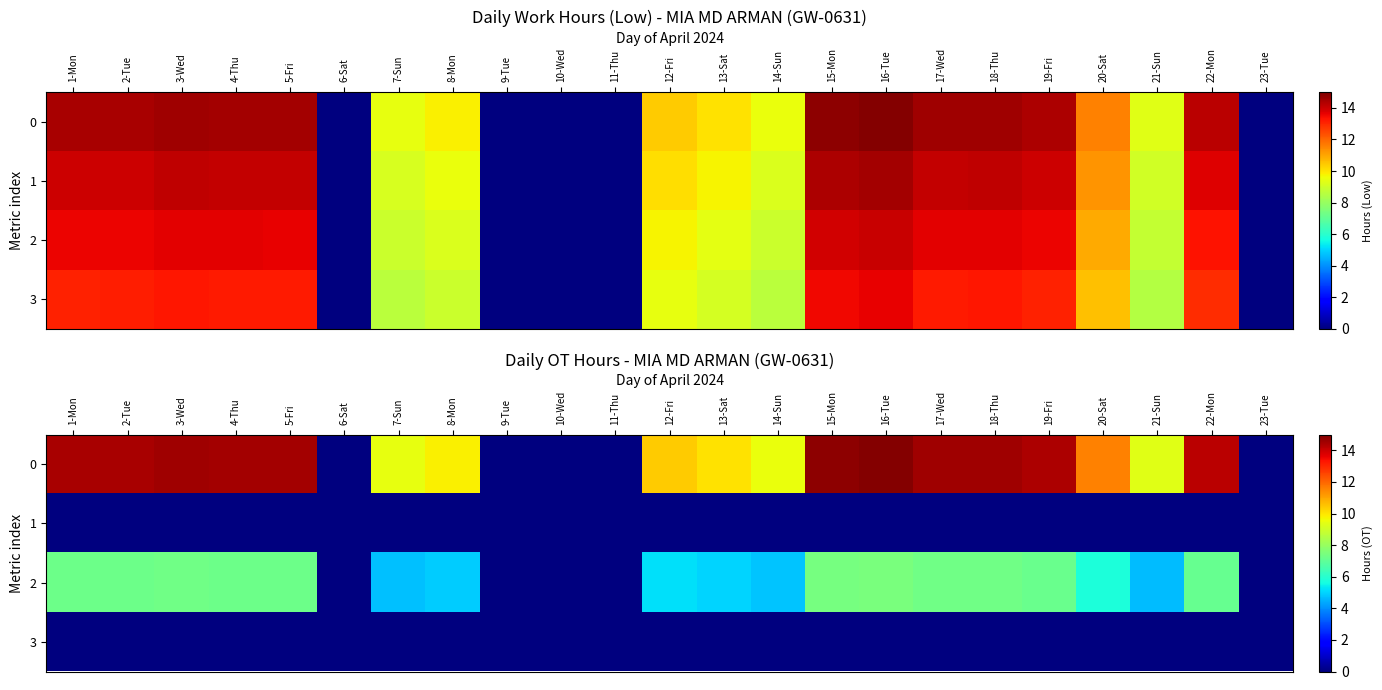

At which label is 2 closest to 3?

21-Sun